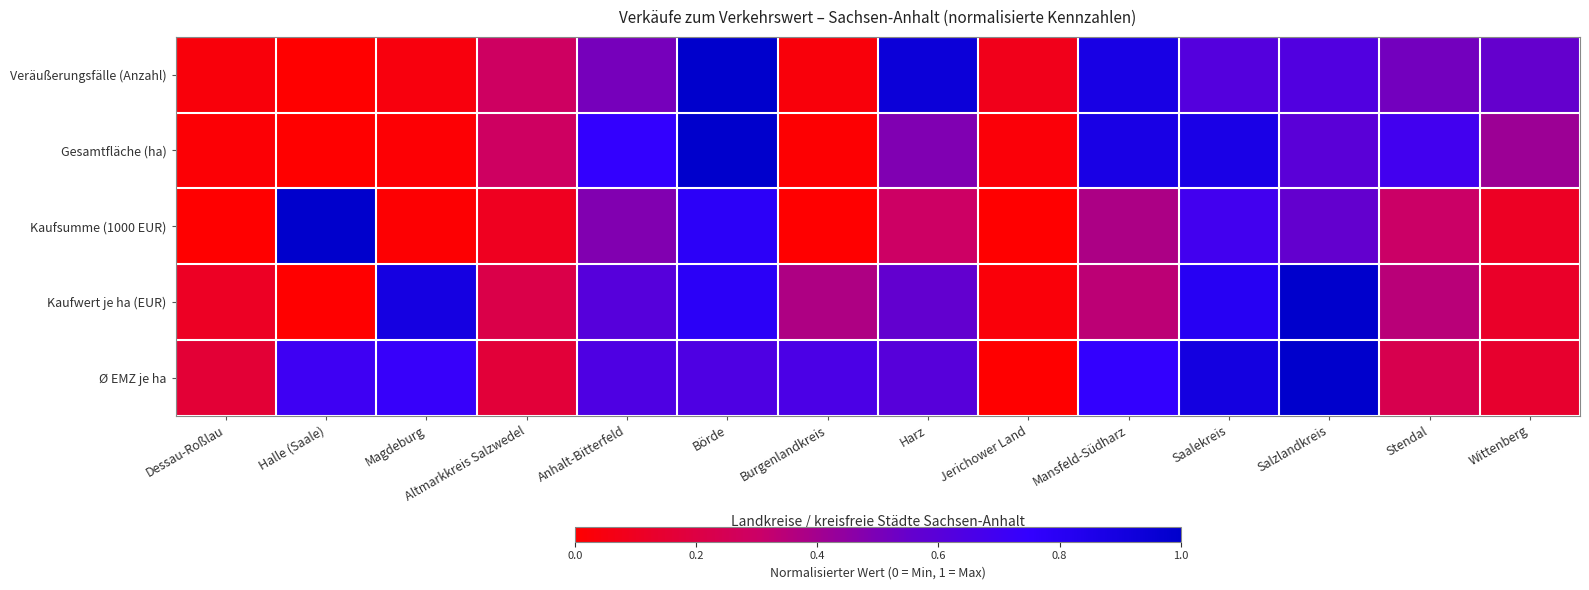

What is the spread (max minus min) of values at Saalekreis?

0.3